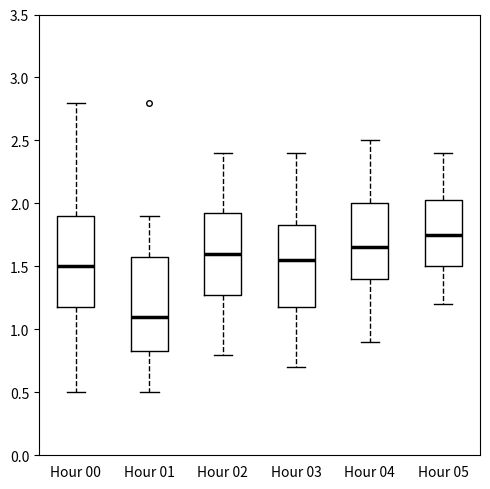

Reading left to right, read every box against the y-axis: the position of its median line, the range the box covers, and the ends of its whiskers. The values are not printed on the chart, so give them approximately, as read against the axis.

Hour 00: median 1.50, box 1.20 to 1.90, whiskers 0.50 to 2.80
Hour 01: median 1.10, box 0.85 to 1.60, whiskers 0.50 to 1.90
Hour 02: median 1.60, box 1.30 to 1.95, whiskers 0.80 to 2.40
Hour 03: median 1.55, box 1.20 to 1.85, whiskers 0.70 to 2.40
Hour 04: median 1.65, box 1.40 to 2.00, whiskers 0.90 to 2.50
Hour 05: median 1.75, box 1.50 to 2.05, whiskers 1.20 to 2.40